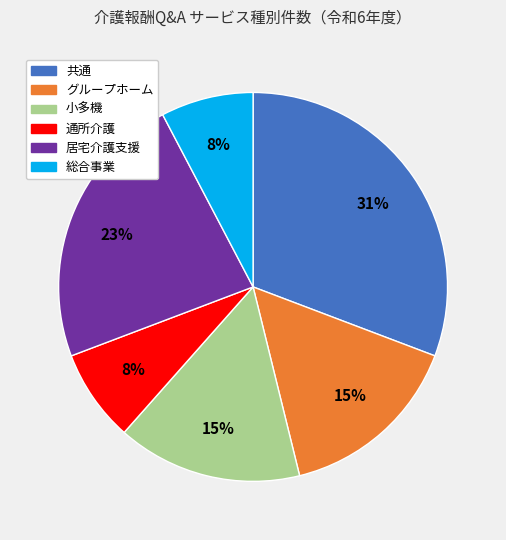

What is the largest slice in the pie chart?

共通